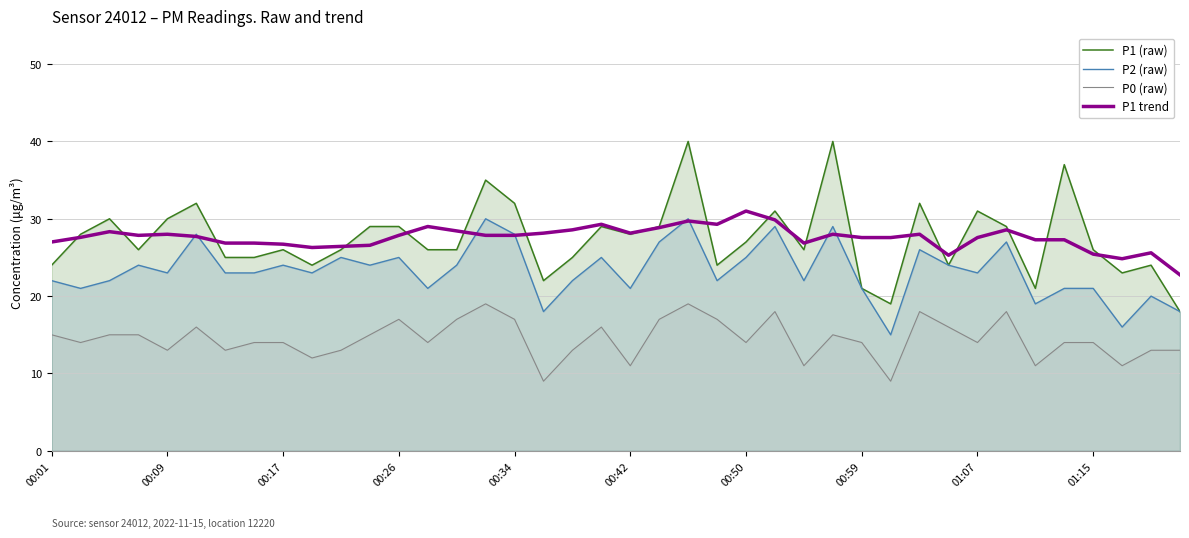

What is the minimum value for P1 trend?

22.8